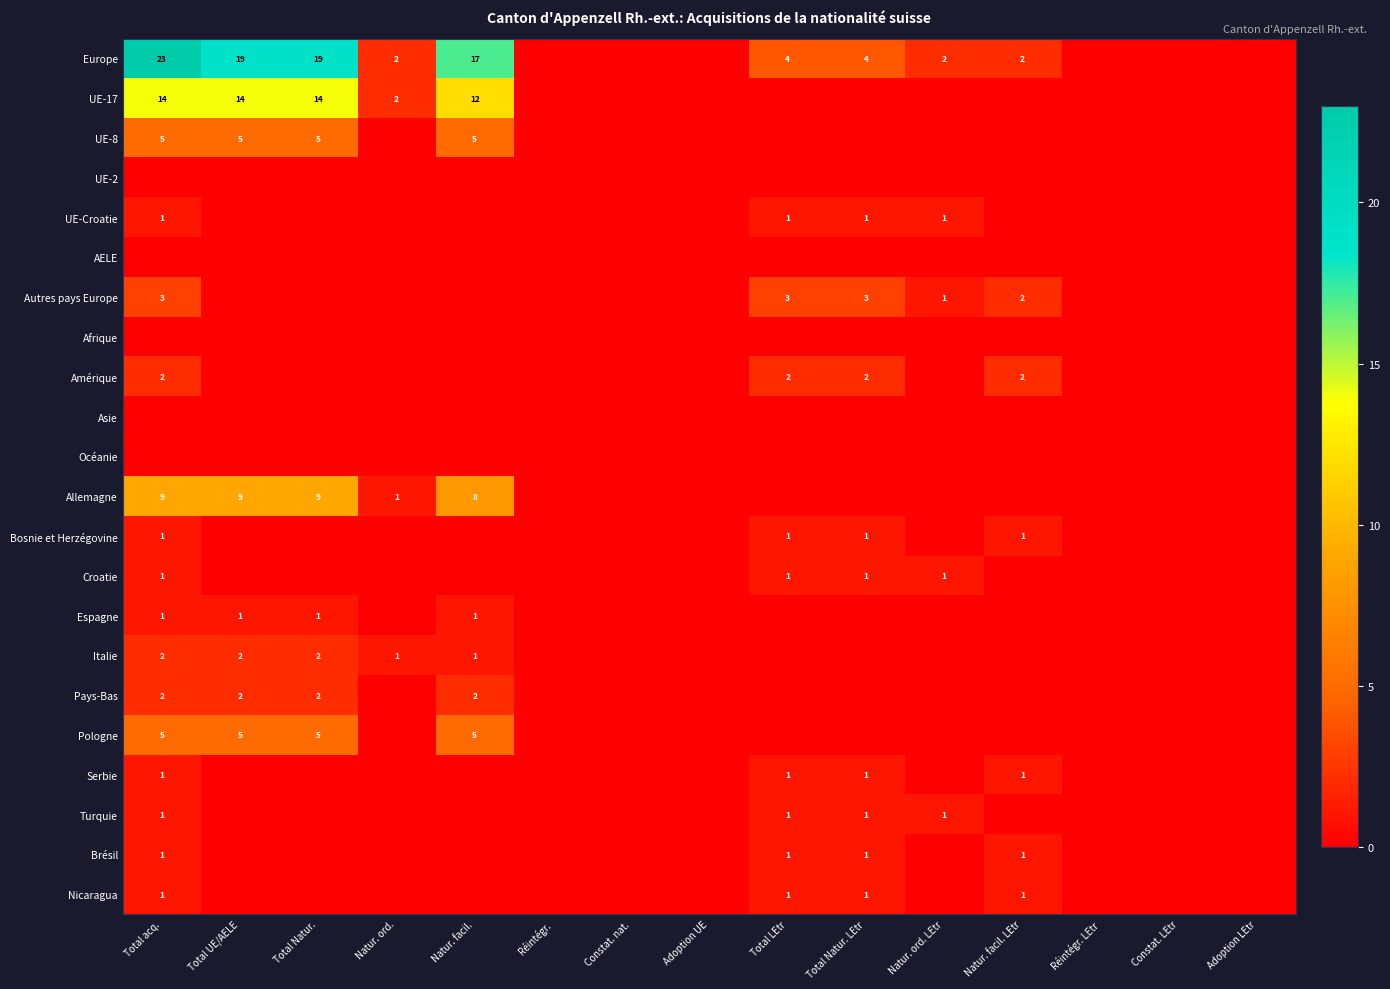

True or false: Brésil has a value of 0 at Natur. facil. LEtr.

False